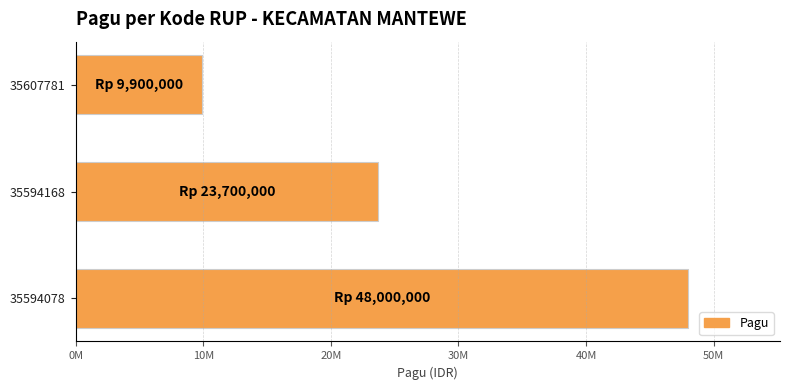

List the labels in order of value, largest first.

35594078, 35594168, 35607781